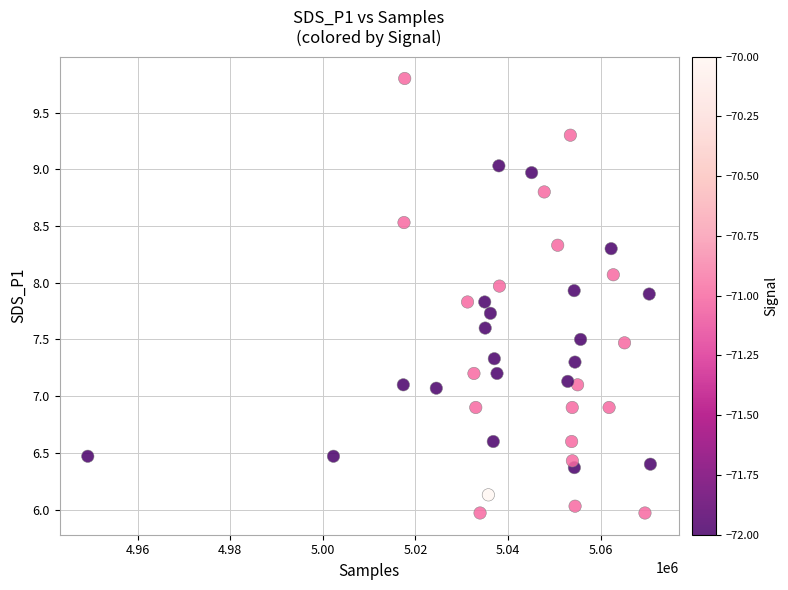

What is the range of Y values (max minus min)?

3.8